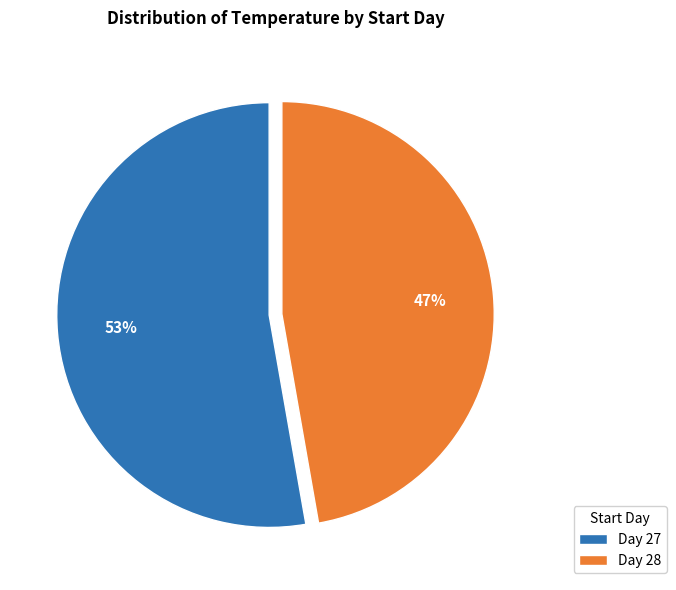

The Day 27 slice represents 59% of the pie. True or false?

False